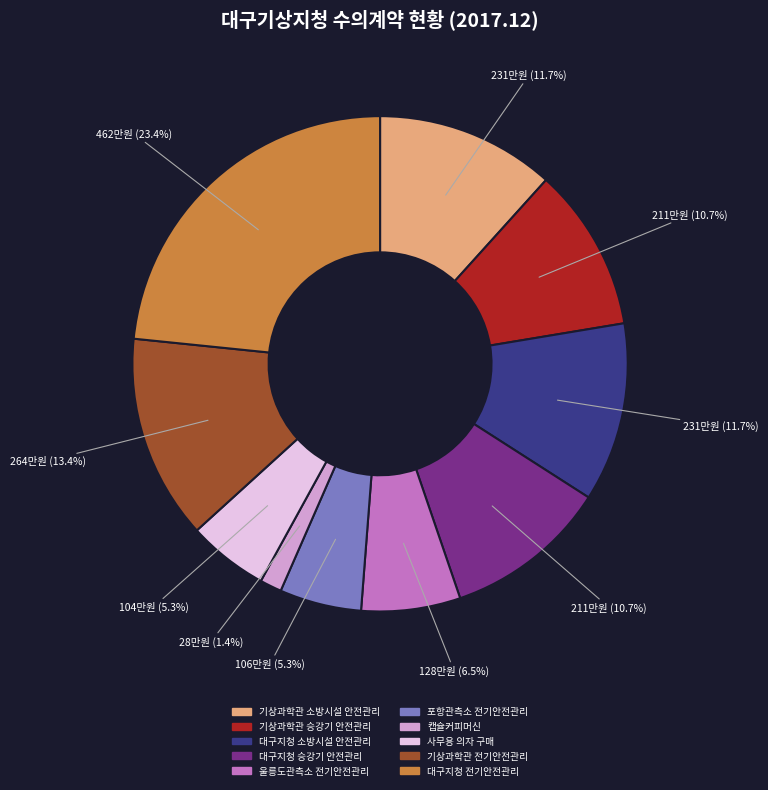

Which category has the biggest portion of the pie?

대구지청 전기안전관리